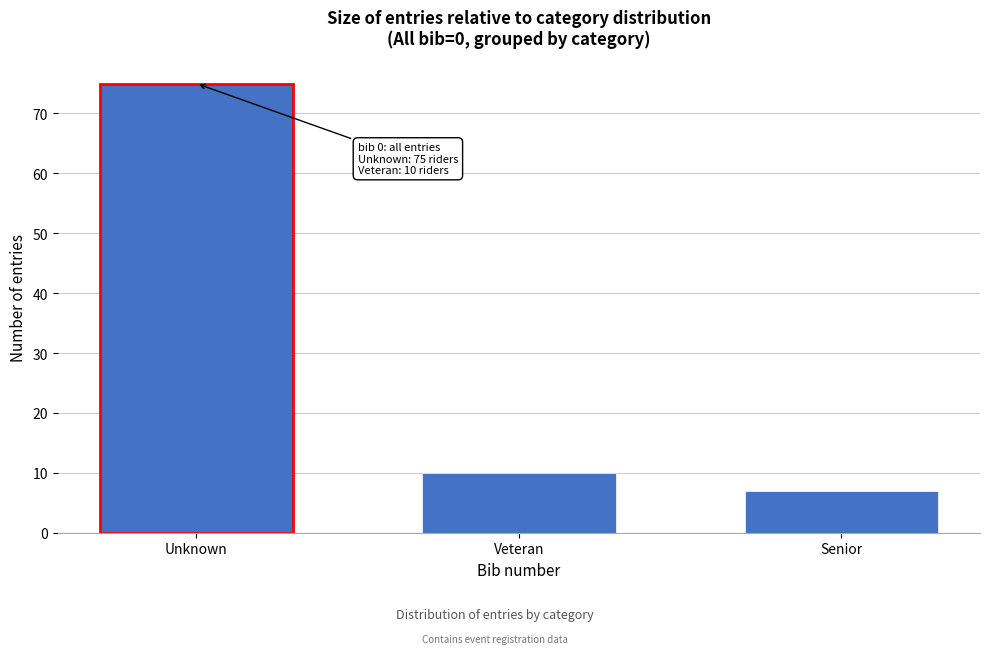

Reading left to right, list all the values displayed in this chart.

Unknown=75	Veteran=10	Senior=7